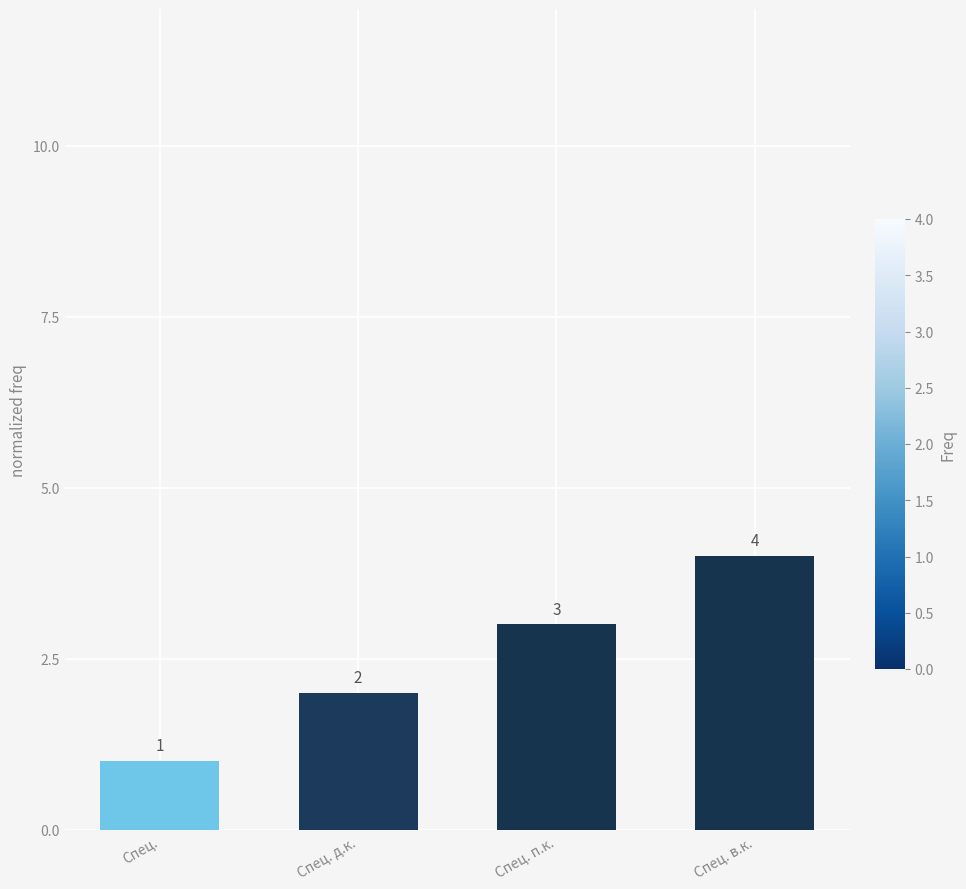

What is the sum of all values?

10